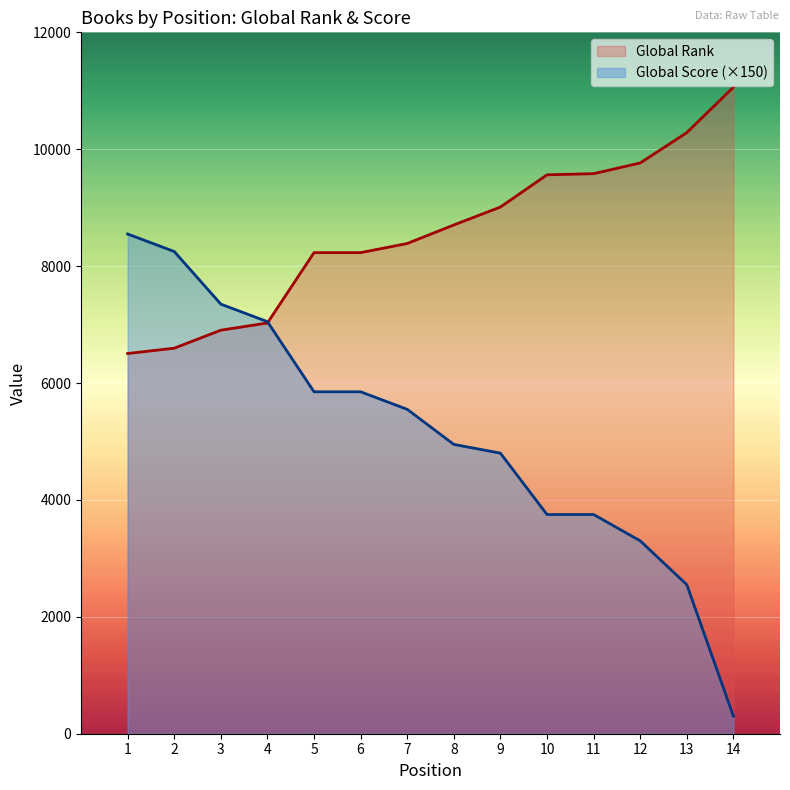

At which label is Global Score closest to 4425?

9